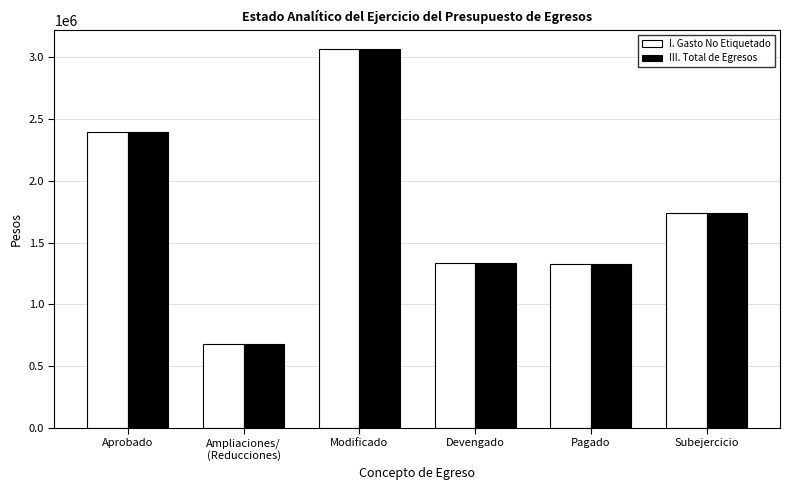

At which label does I. Gasto No Etiquetado first exceed 1737527?

Aprobado